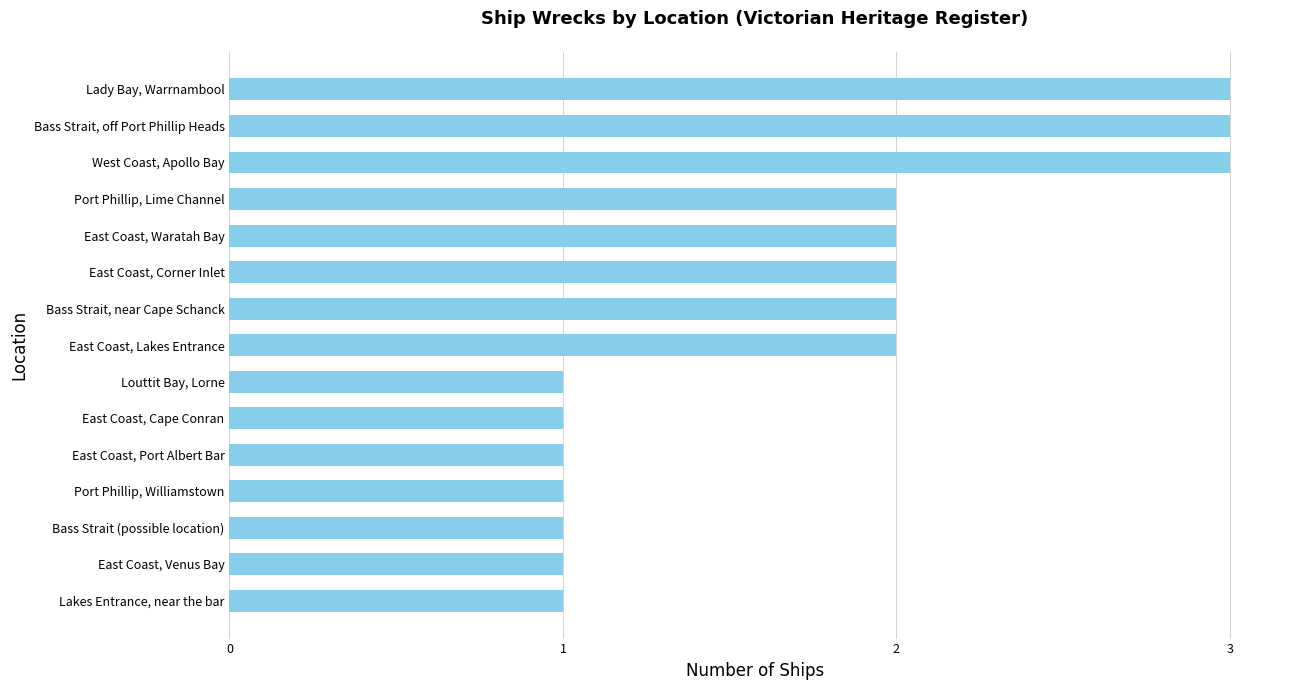

How many values are between 1 and 2?

12